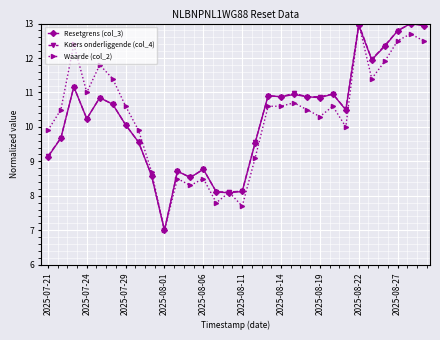

What is the difference between the maximum and minimum values in the Resetgrens (col_3) series?

6.0